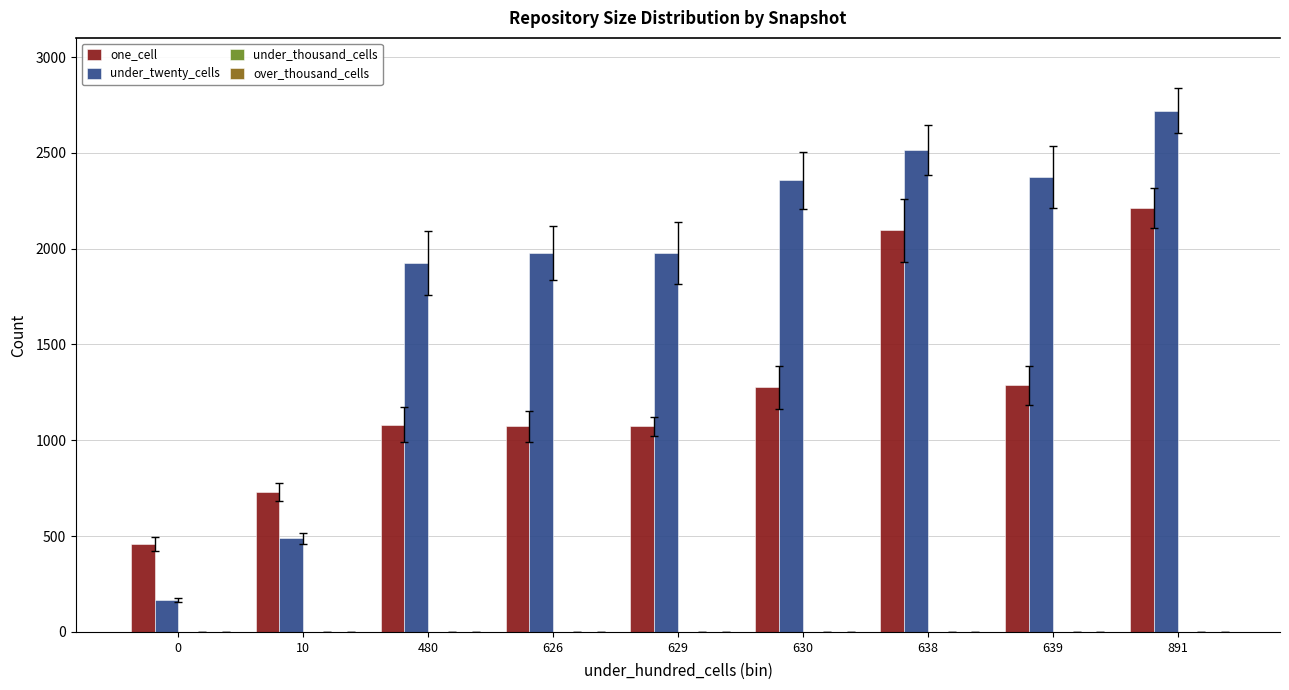

Rank the series by their maximum value, from highest to lowest.

under_twenty_cells, one_cell